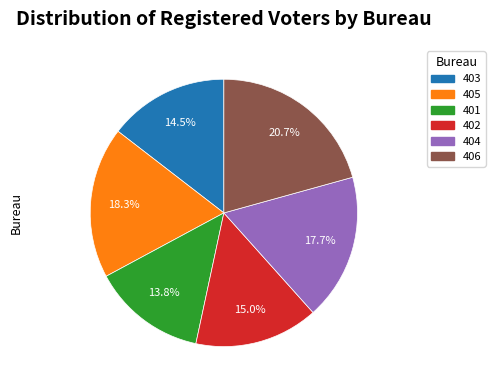

What is the ratio of the value at 402 to the value at 405?

0.8